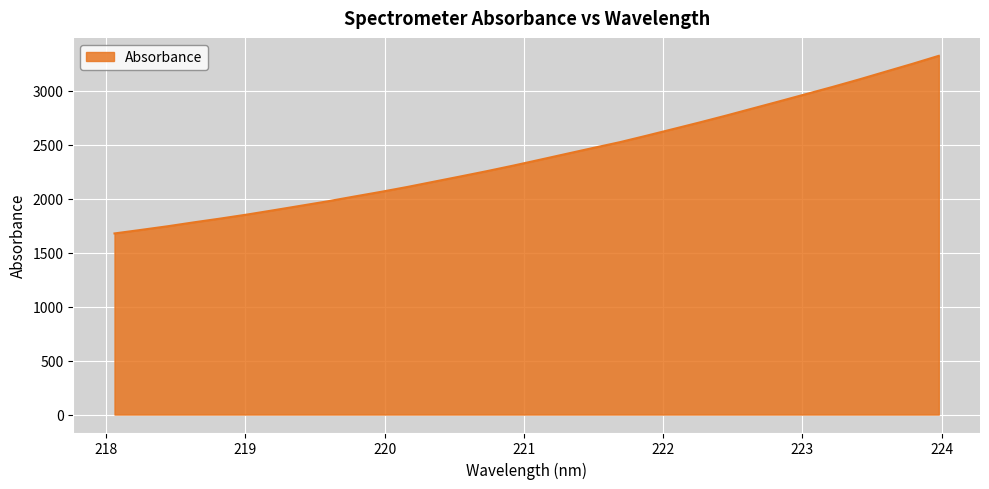

What is the smallest value displayed?

1678.5